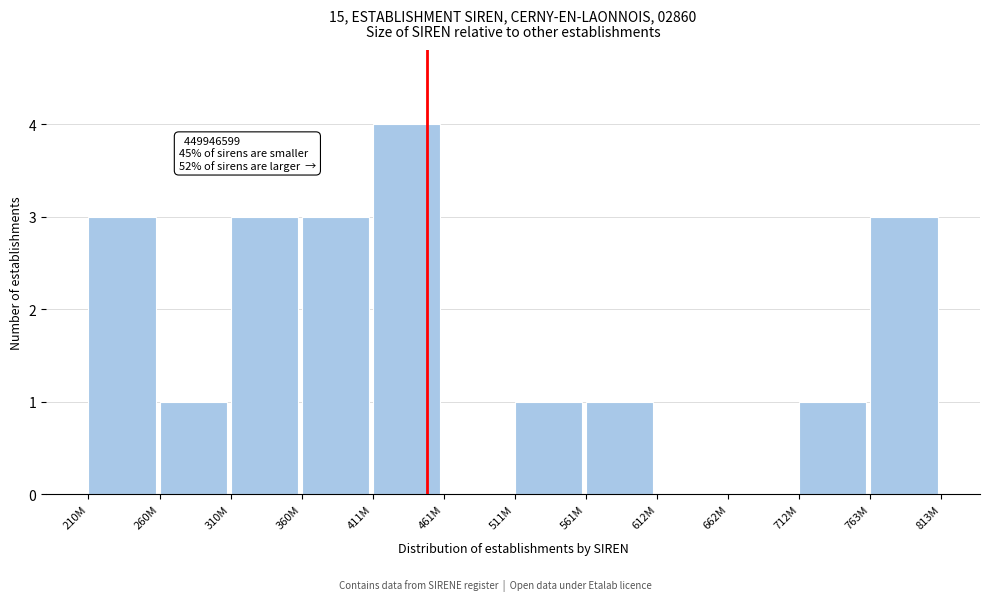

Reading left to right, extract all data points from this chart.

210M=3	260M=1	310M=3	360M=3	411M=4	461M=0	511M=1	561M=1	612M=0	662M=0	712M=1	763M=3